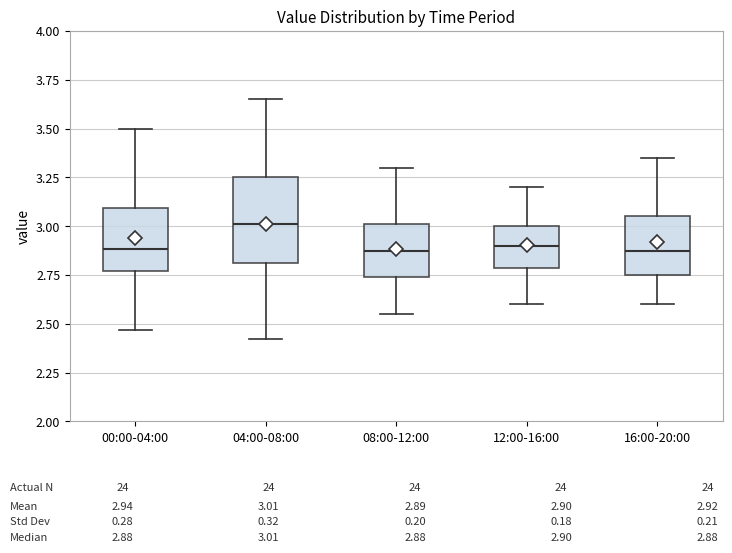

Comparing the boxes themselves (not the whiskers), which one is the tallest?

04:00-08:00